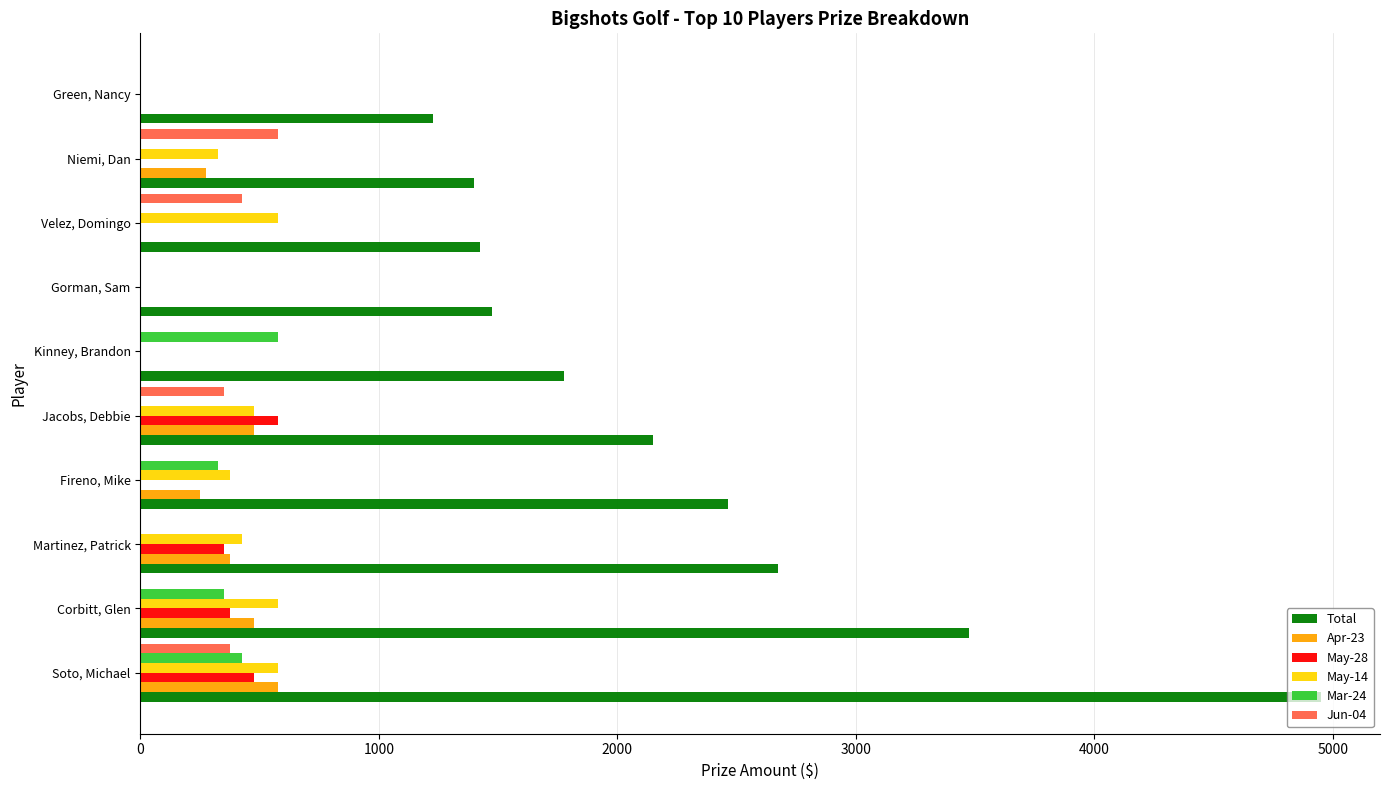

Count the Apr-23 values in the range 0 to 475.

9